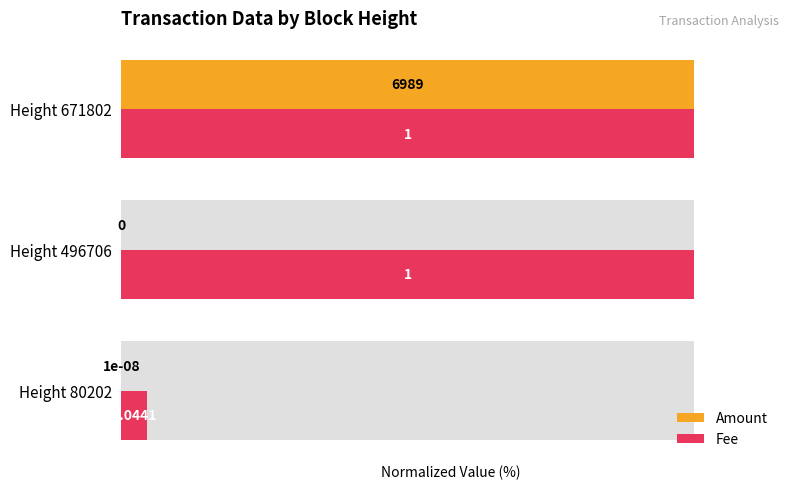

Which series changed the most between Height 496706 and Height 671802?

Amount